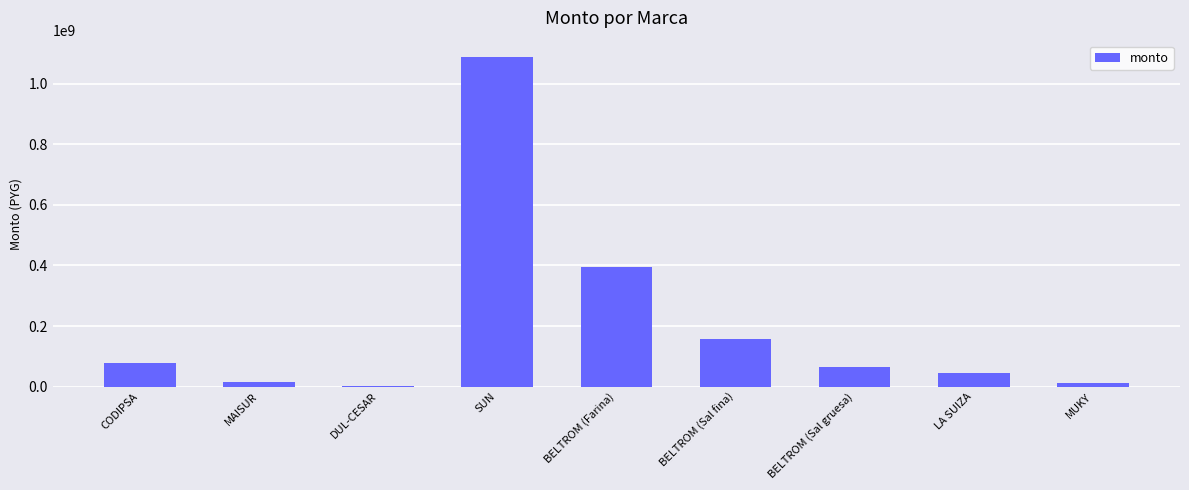

Count the number of categories in the chart.

9